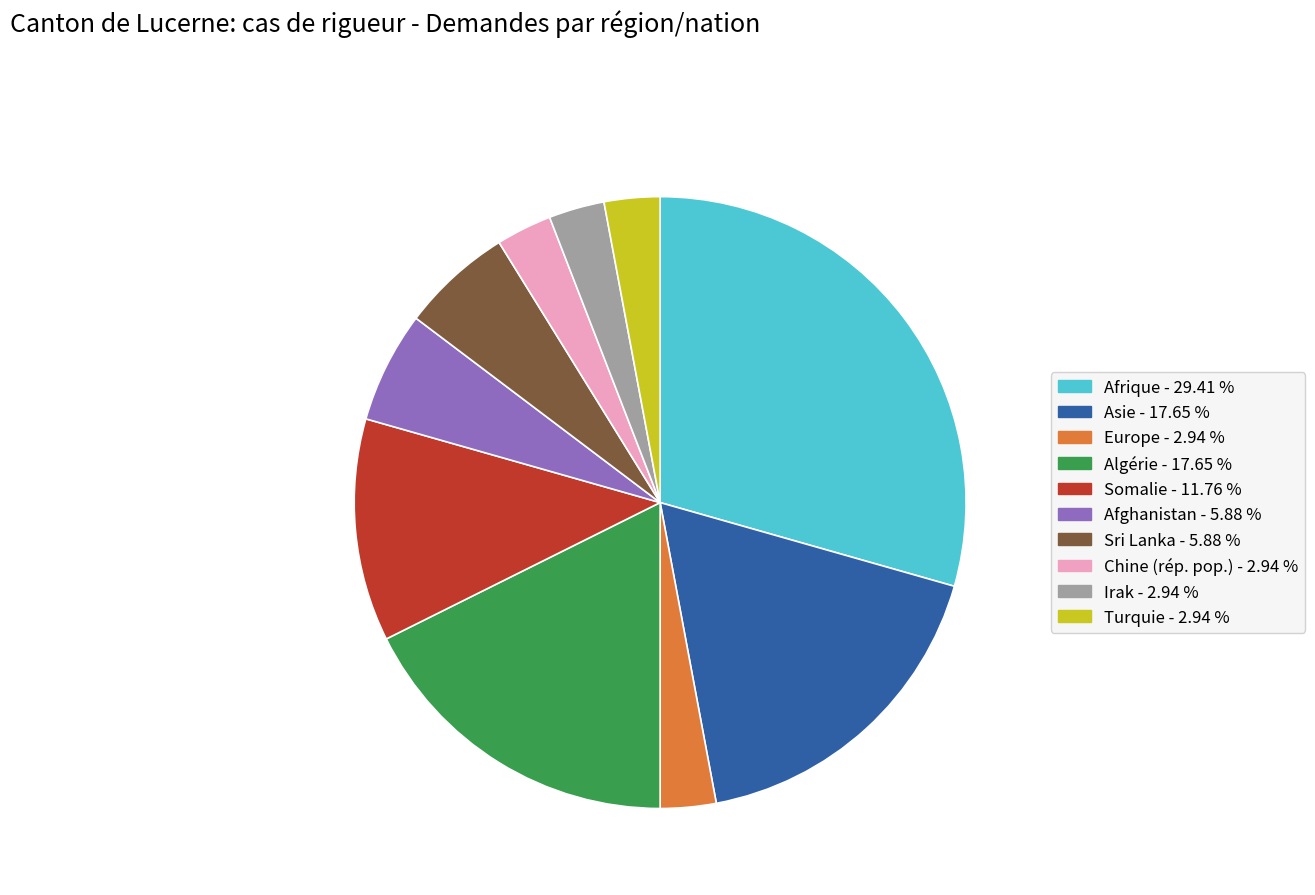

Is there any slice that represents more than half of the pie?

No